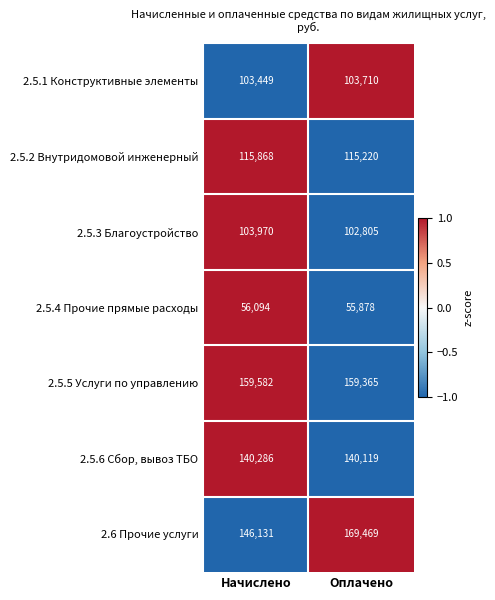

At which label is 2.5.3 Благоустройство closest to 103387?

Оплачено